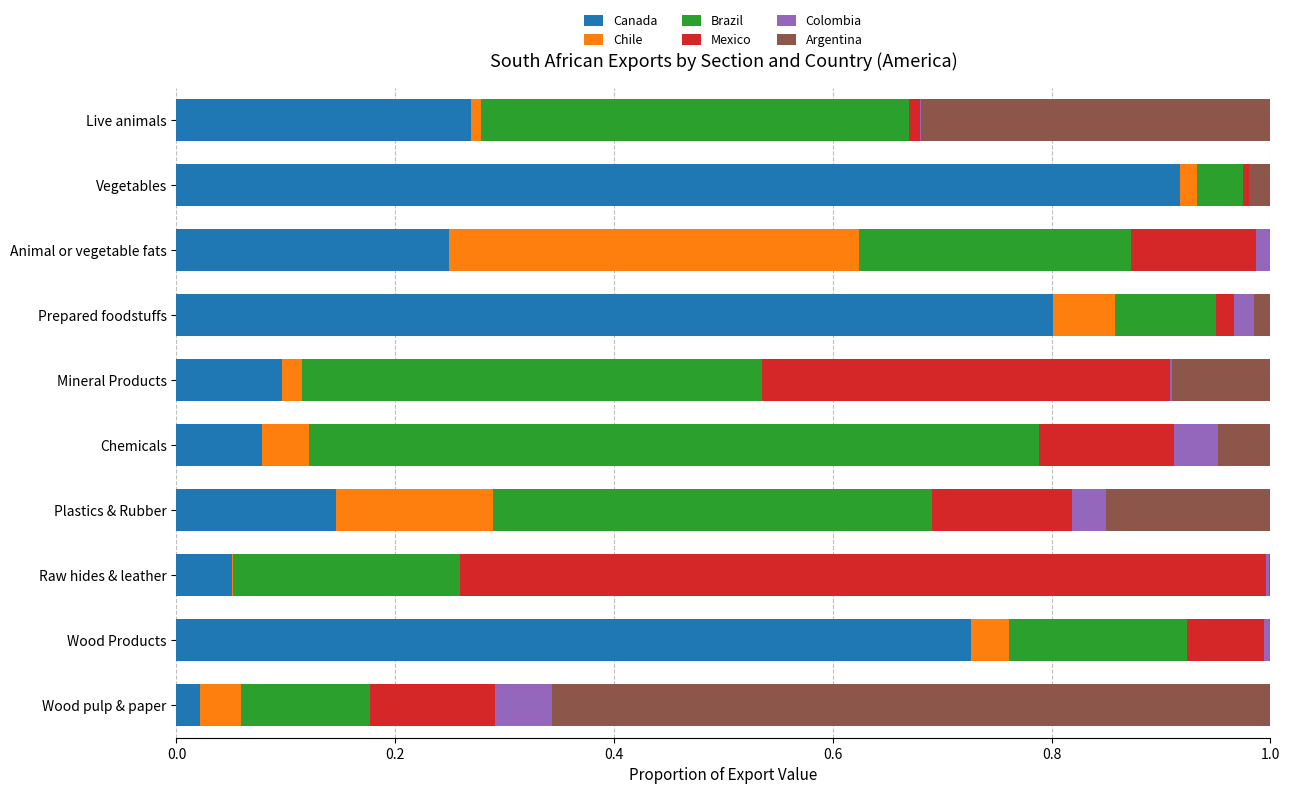

Reading left to right, extract all data points from this chart.

Canada: 0.3	0.9	0.2	0.8	0.1	0.1	0.1	0.1	0.7	0.0
Chile: 0.0	0.0	0.4	0.1	0.0	0.0	0.1	0.0	0.0	0.0
Brazil: 0.4	0.0	0.2	0.1	0.4	0.7	0.4	0.2	0.2	0.1
Mexico: 0.0	0.0	0.1	0.0	0.4	0.1	0.1	0.7	0.1	0.1
Colombia: 0.0	0.0	0.0	0.0	0.0	0.0	0.0	0.0	0.0	0.1
Argentina: 0.3	0.0	0.0	0.0	0.1	0.0	0.2	0.0	0.0	0.7